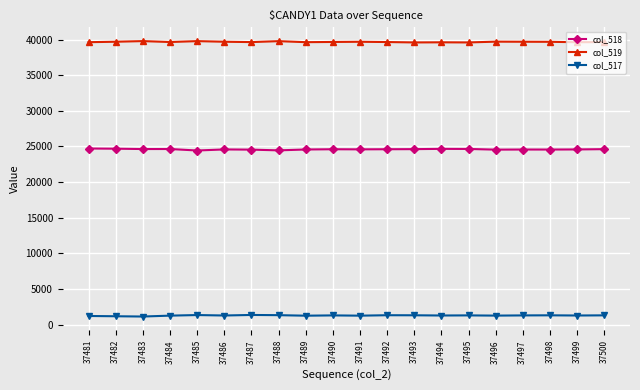

Rank the series by their average value, from lowest to highest.

col_517, col_518, col_519